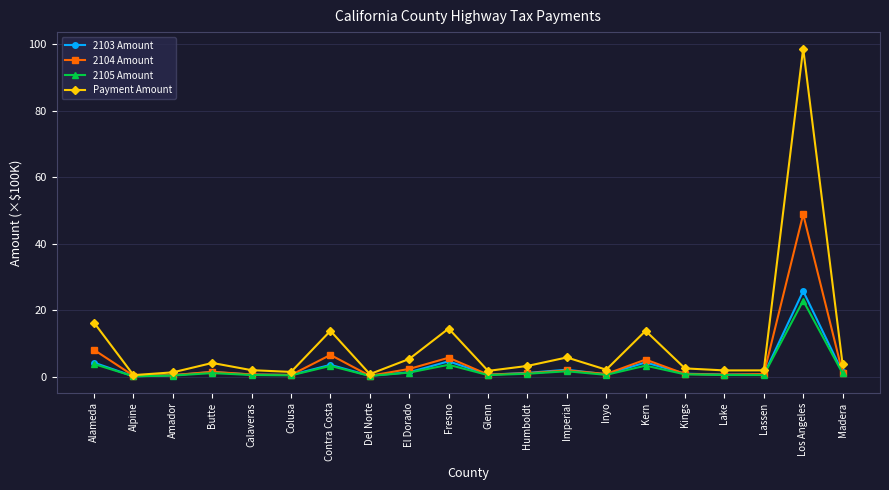

True or false: 2105 Amount has more than 0 points higher than both neighbors.

True